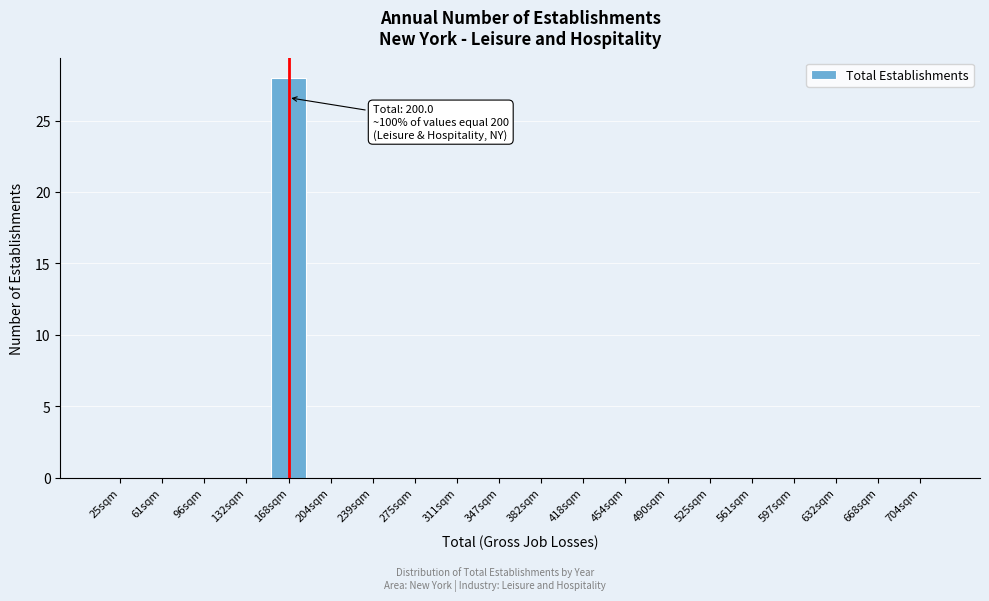

Reading left to right, what are all the values shown in this chart?

25sqm=0	61sqm=0	96sqm=0	132sqm=0	168sqm=28	204sqm=0	239sqm=0	275sqm=0	311sqm=0	347sqm=0	382sqm=0	418sqm=0	454sqm=0	490sqm=0	525sqm=0	561sqm=0	597sqm=0	632sqm=0	668sqm=0	704sqm=0